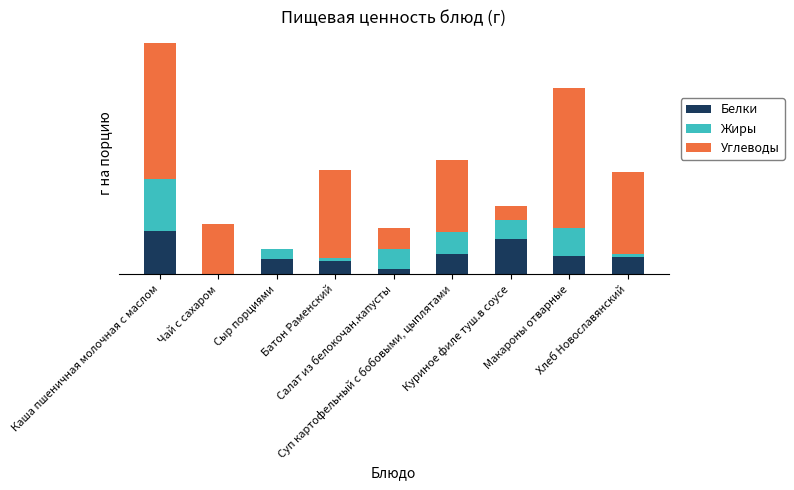

What are all the series names shown in the legend?

Белки, Жиры, Углеводы